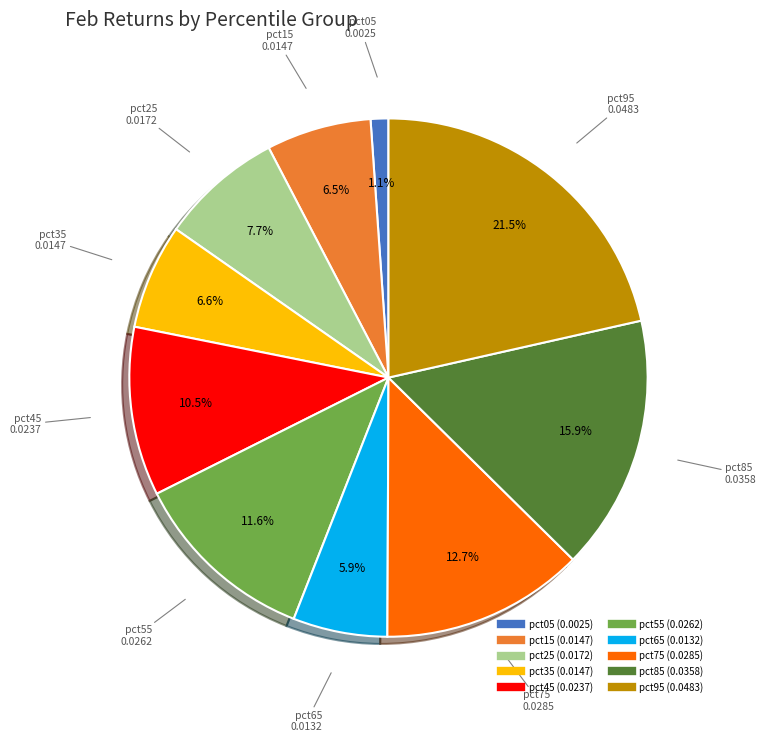

Does pct55 account for over 50% of the chart?

No